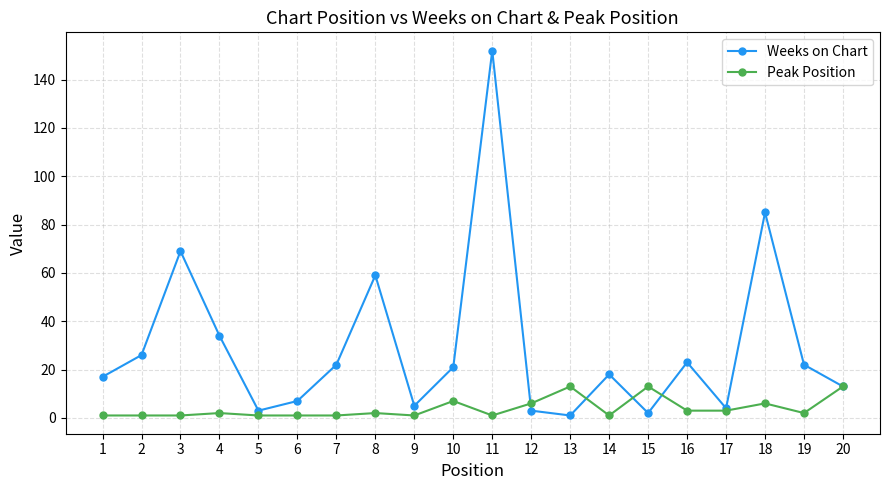

What is the greatest value displayed?

152